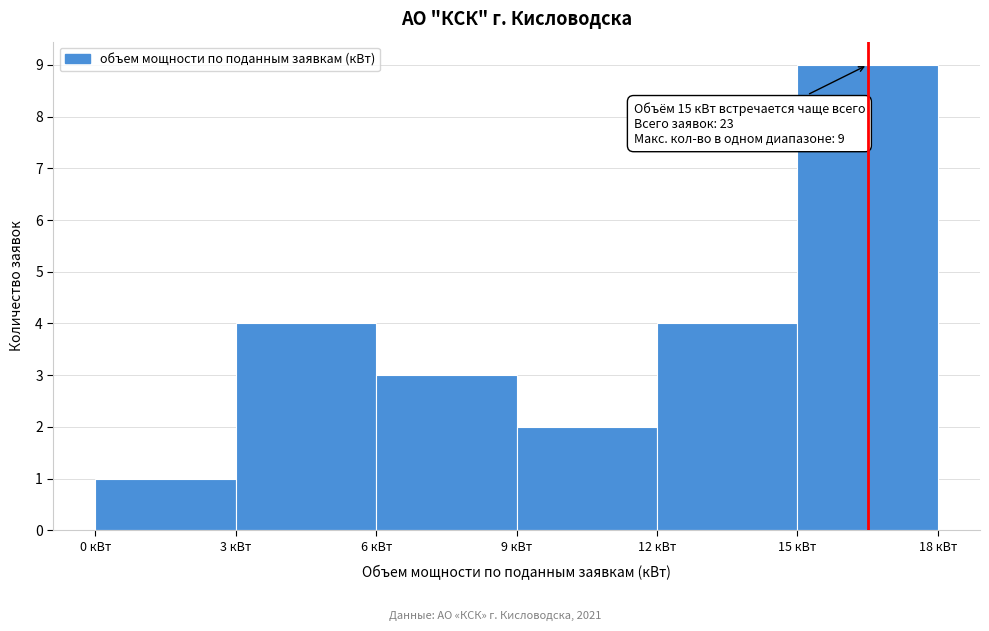

Which range on the x-axis has the tallest bar?

15 to 18